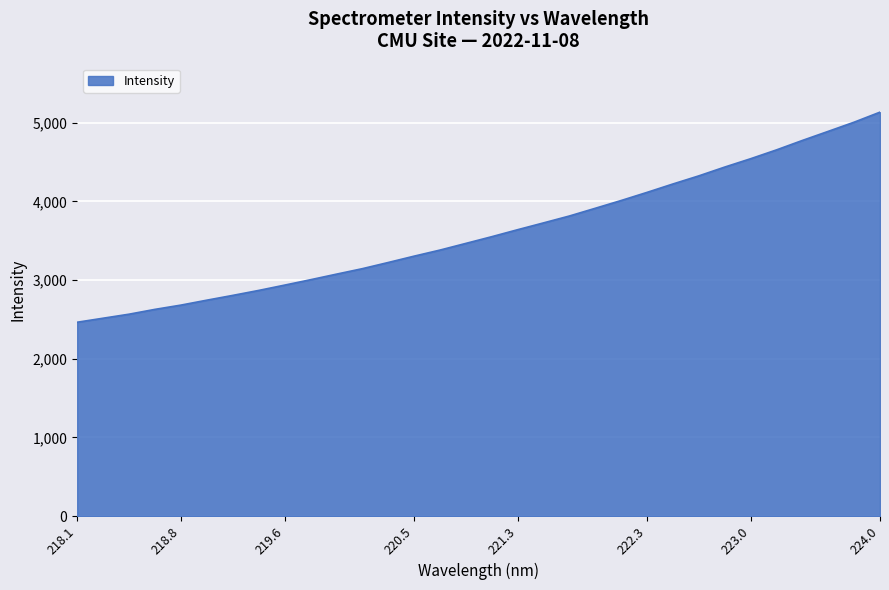

What is the minimum value shown in the chart?

2464.1